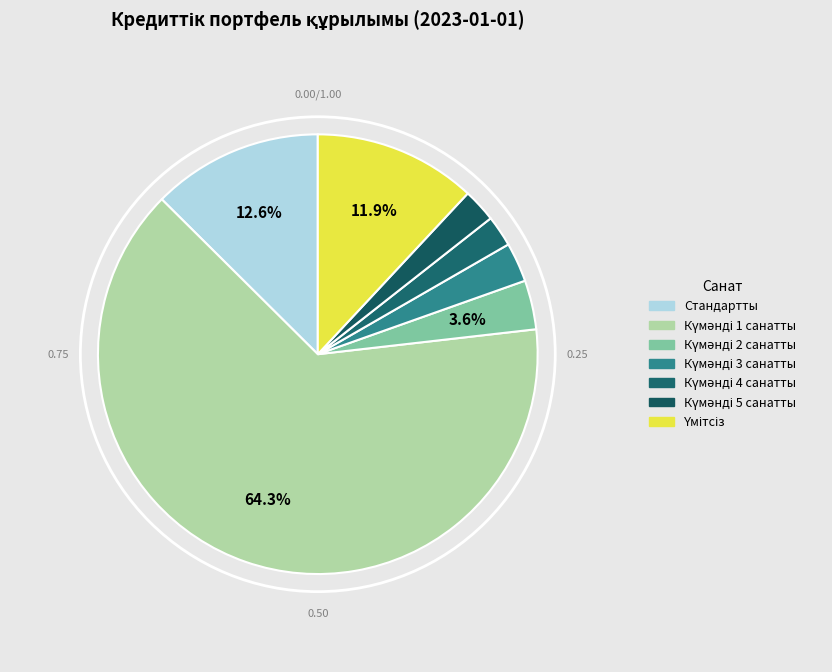

Count the number of slices in the pie.

7